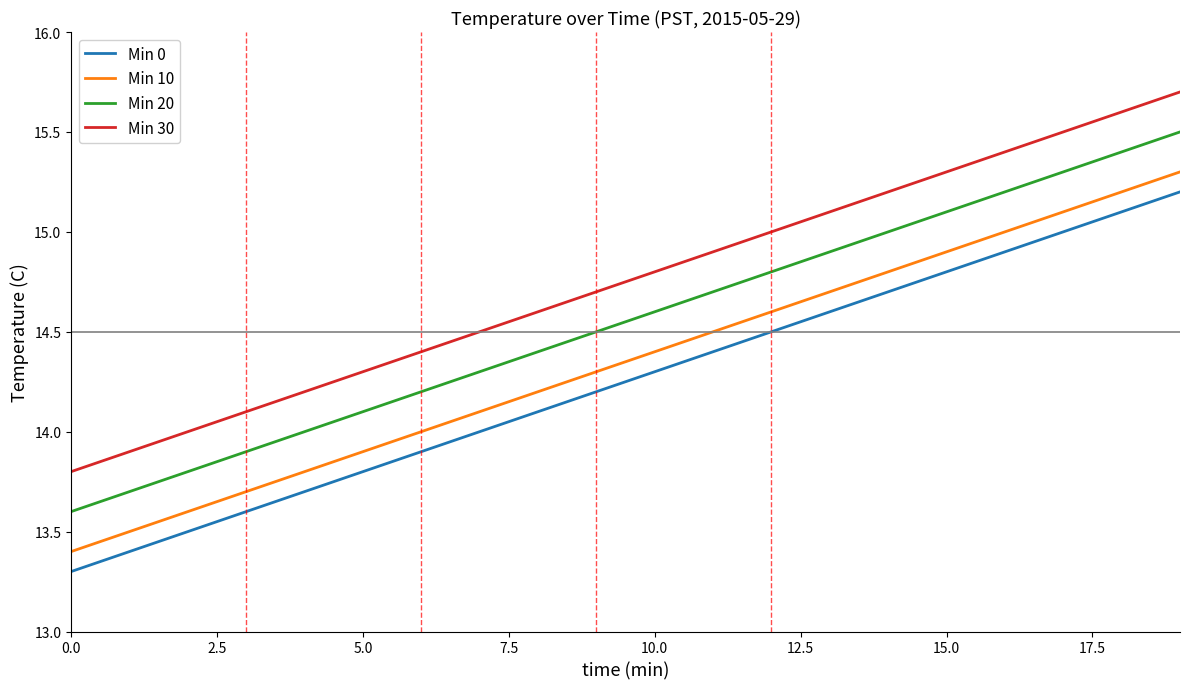

How many lines are shown in the chart?

4